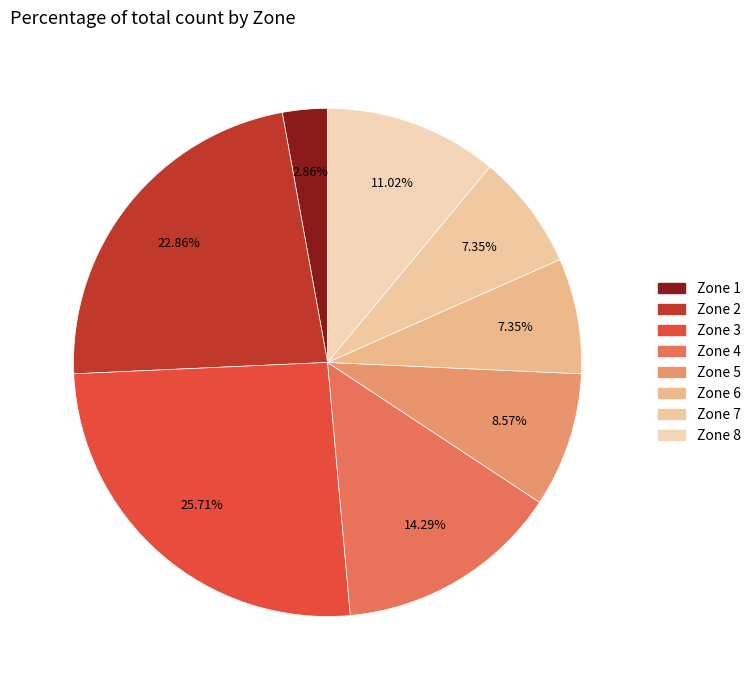

To the nearest percent, what is the difference between the Zone 8 and Zone 7 slice percentages?

4%